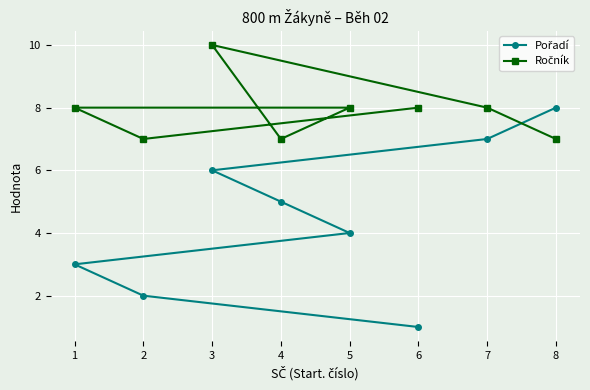

How many data points in Pořadí are above 5?

3